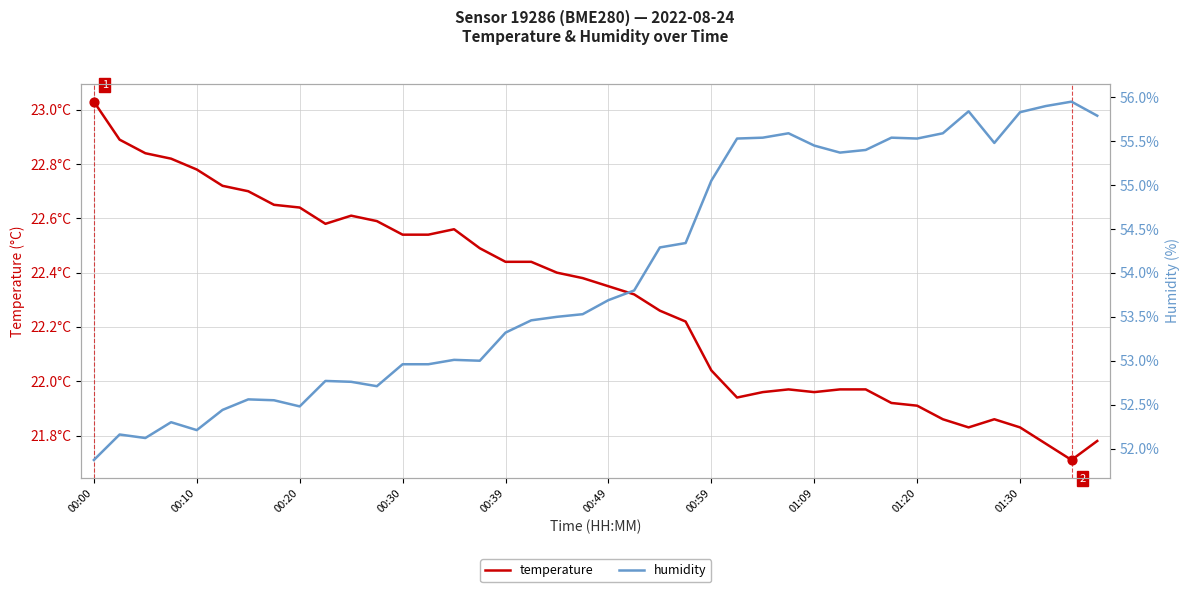

Which series has the largest total across all categories?

humidity